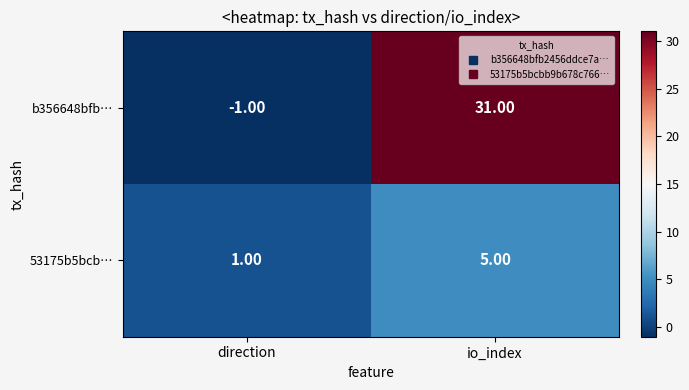

List the series in order of their peak value, highest first.

b356648bfb…, 53175b5bcb…